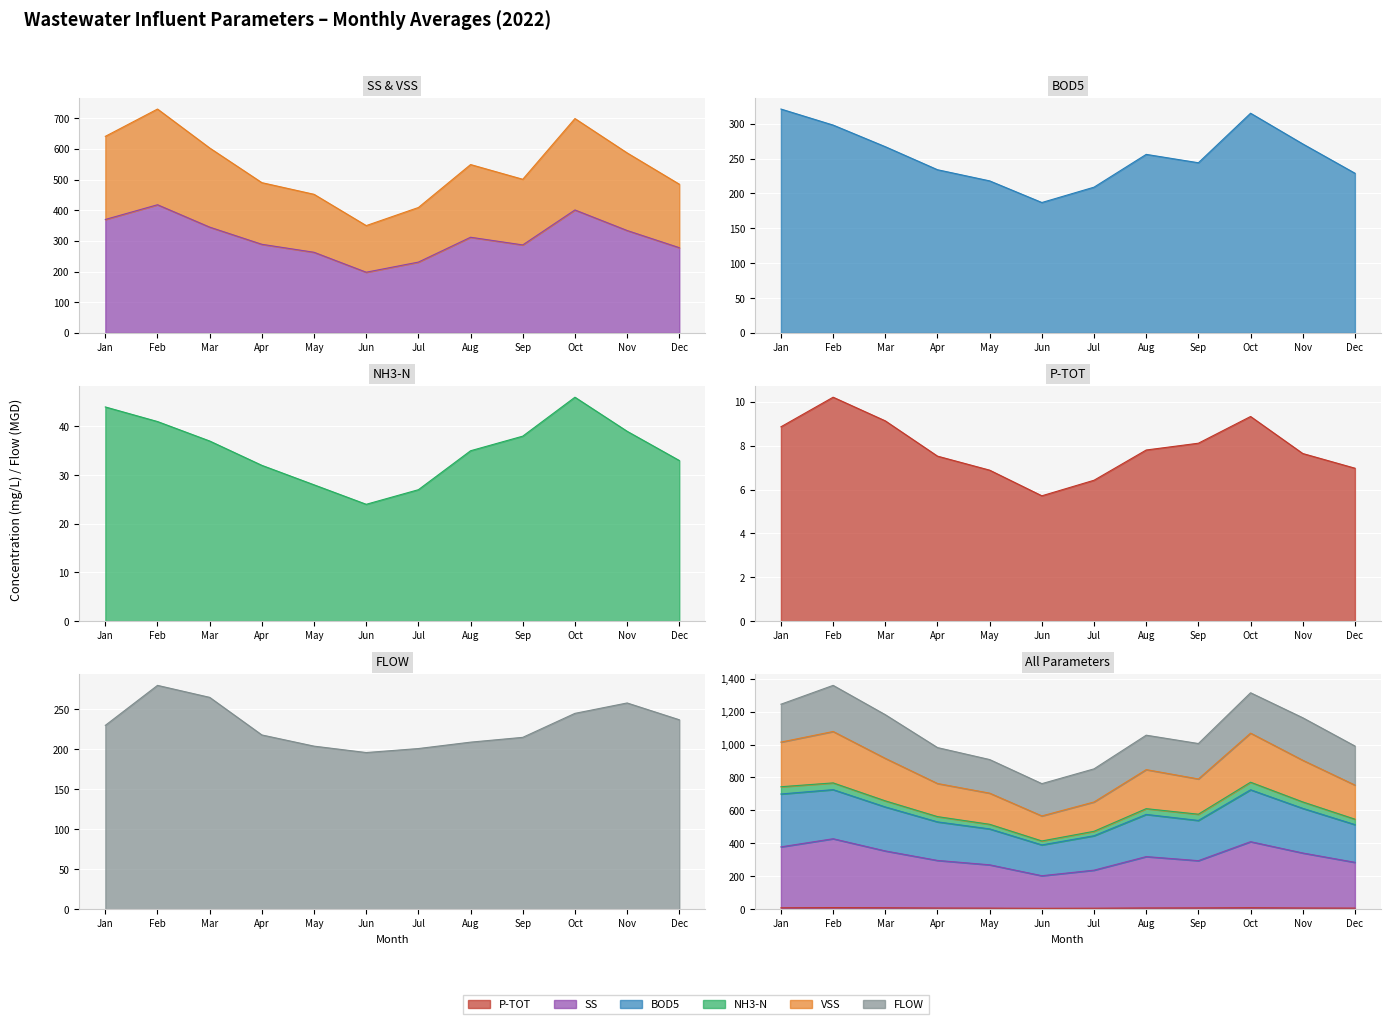

Which label corresponds to the smallest value in the chart?

Jun